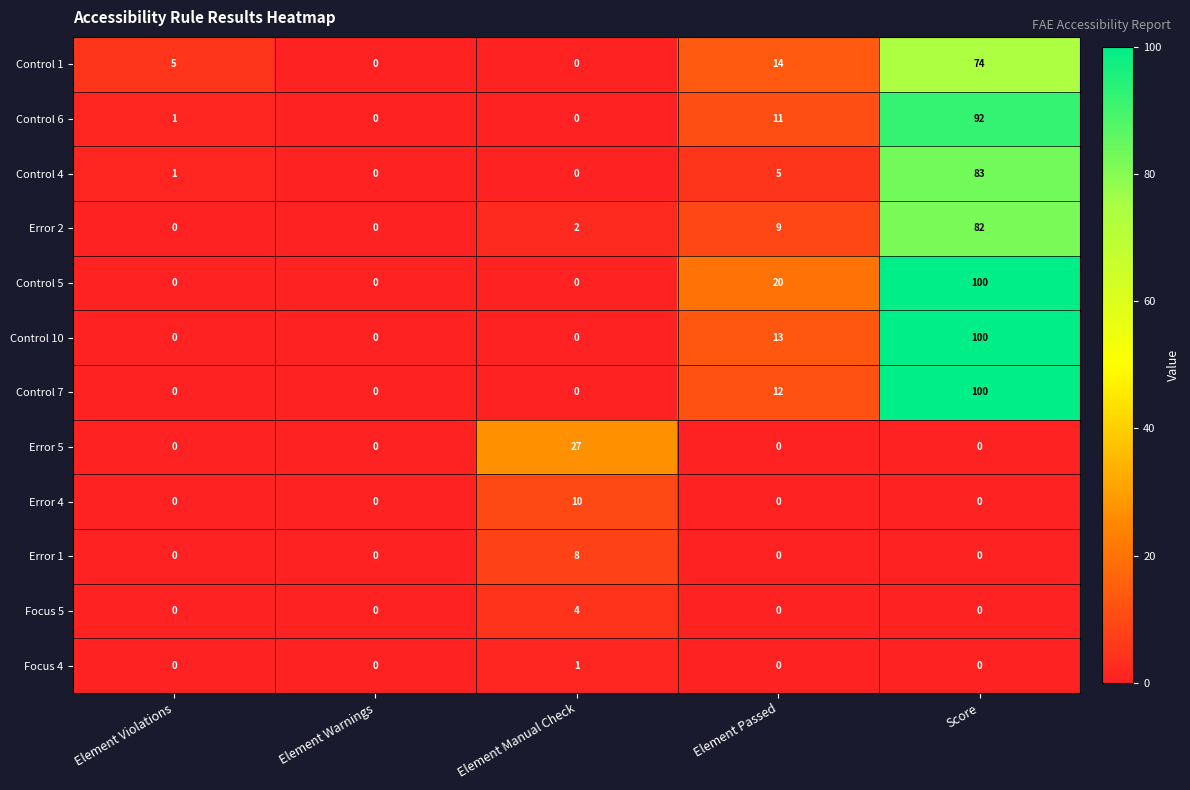

What is the difference between the Control 5 values at Score and Element Violations?

100